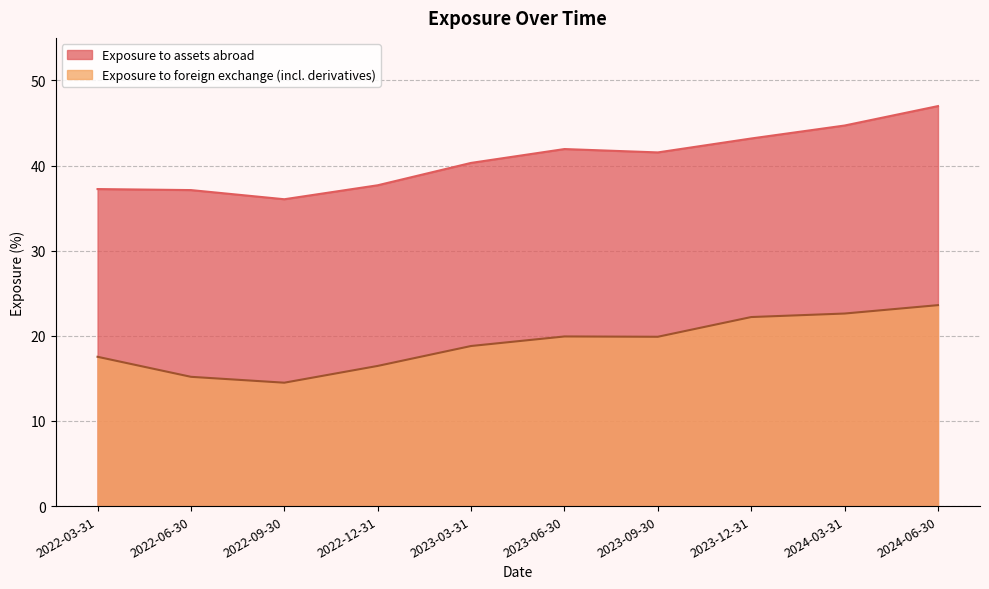

True or false: Exposure to assets abroad and Exposure to foreign exchange (incl. derivatives) intersect in this chart.

False